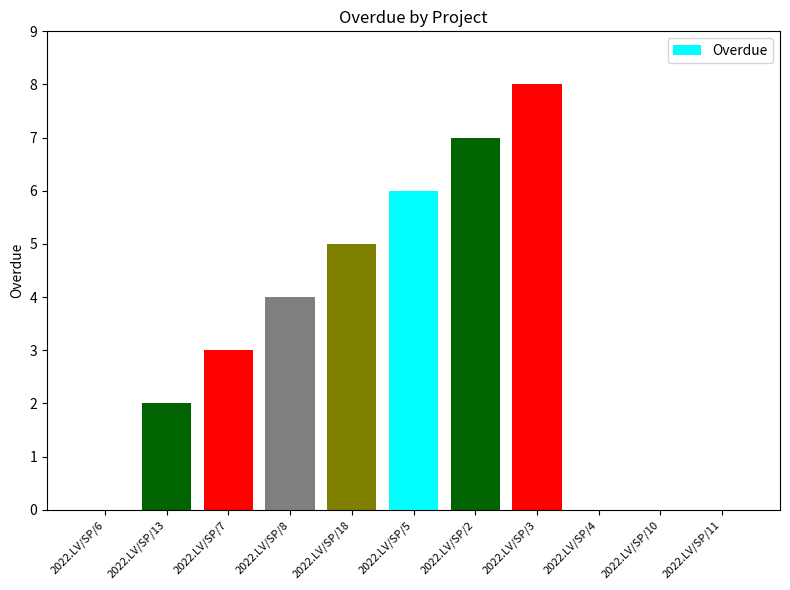

At which category does the chart reach its peak across all series?

2022.LV/SP/3